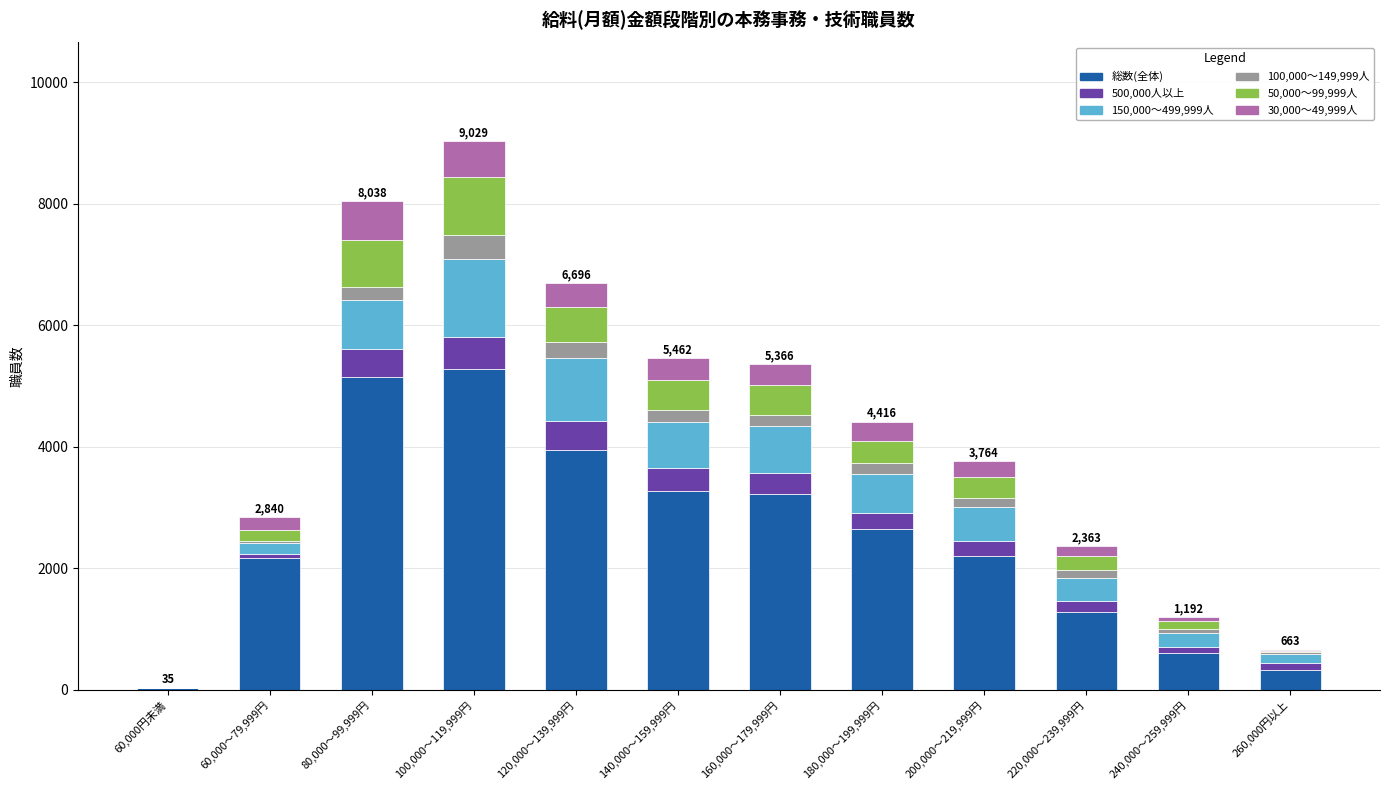

The 500,000人以上 series shows 406 at 200,000～219,999円. True or false?

False